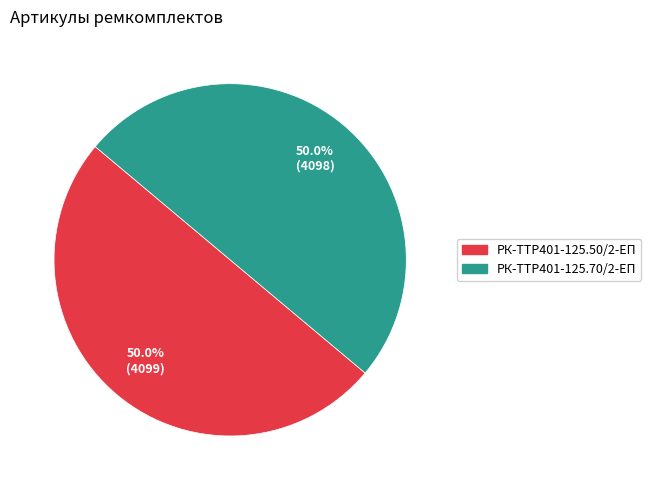

What is the total percentage of РК-TTР401-125.50/2-ЕП and РК-TTР401-125.70/2-ЕП?

100.0%